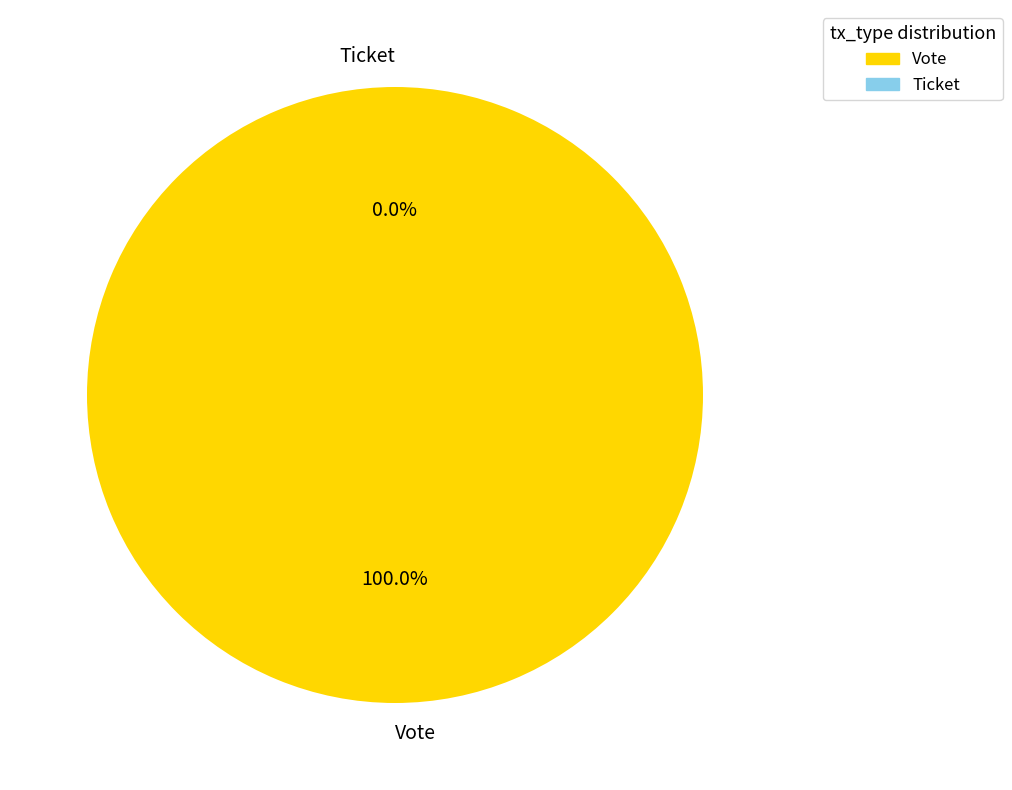

Is there a majority slice in this chart?

Yes